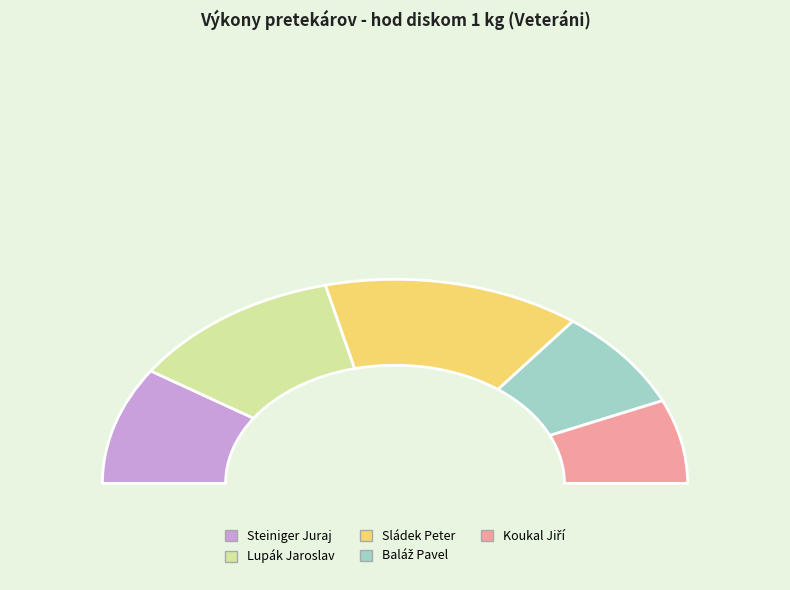

Is Lupák Jaroslav the majority of the pie?

No